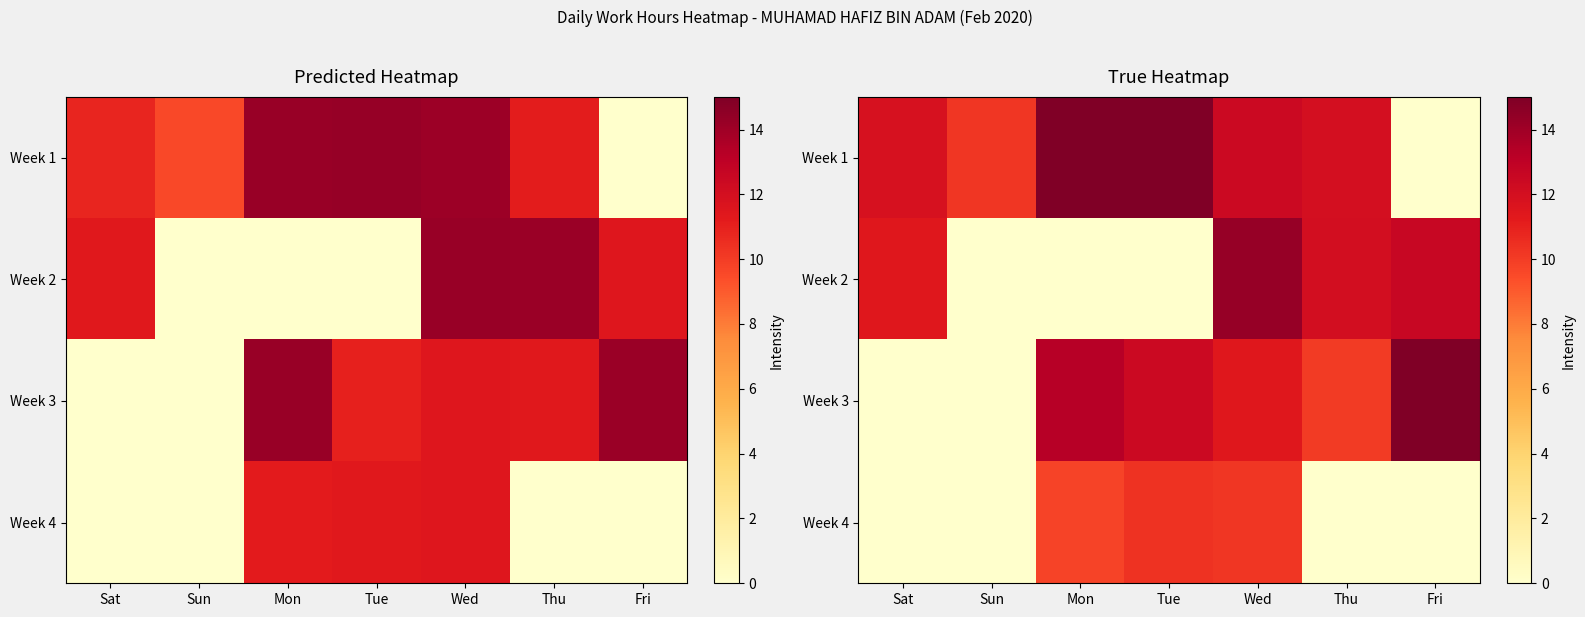

Which series has the largest range (max minus min)?

row_0